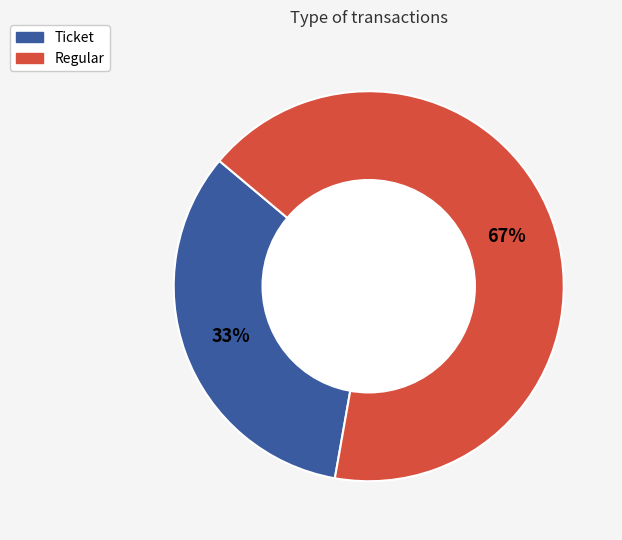

Is it true that Regular is 99% of the pie?

False